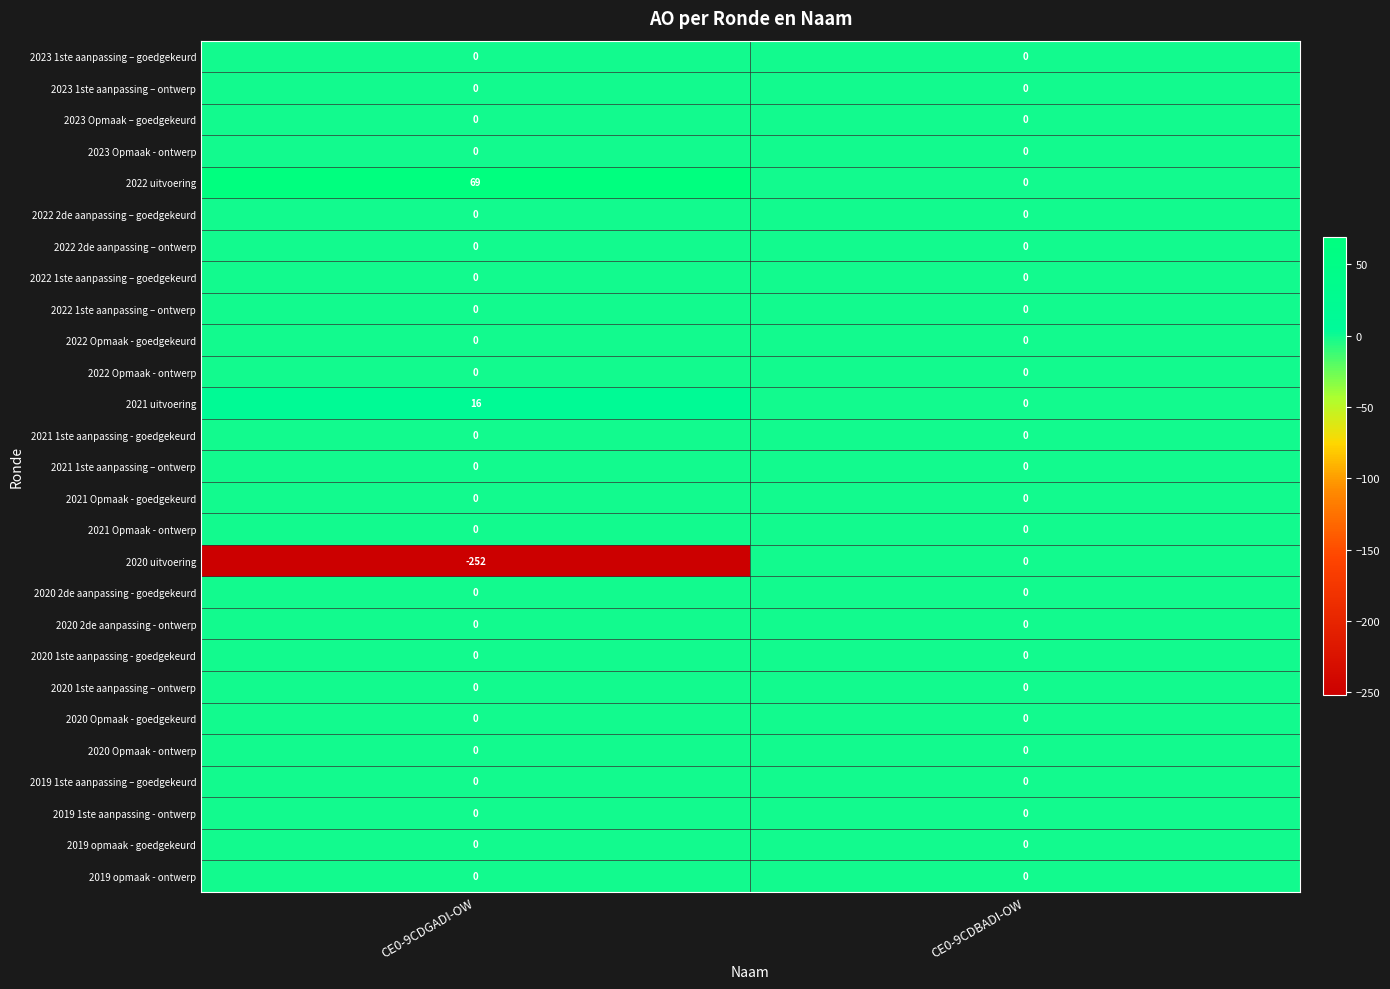

Is it true that 2021 Opmaak - ontwerp equals 0 at CE0-9CDGADI-OW?

True